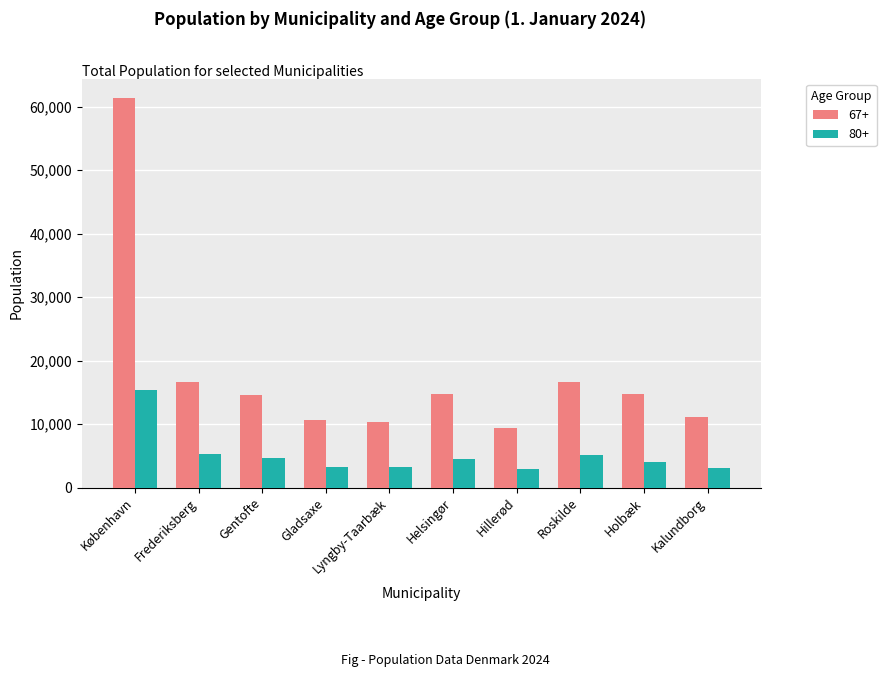

What is the label of the 5th bar from the left?

Lyngby-Taarbæk